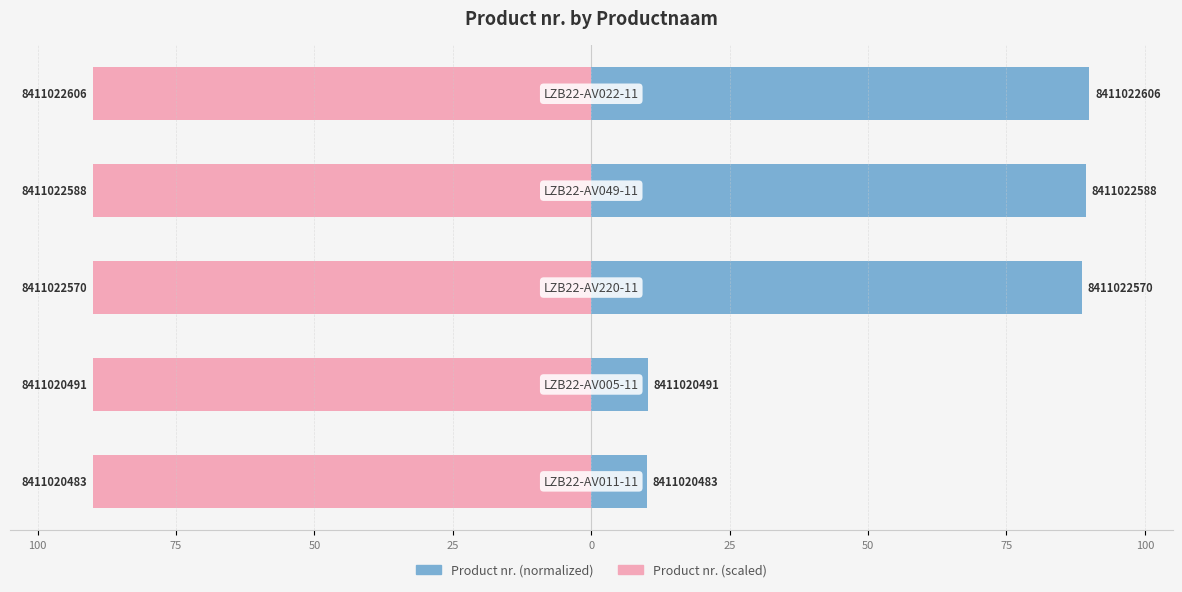

What is the maximum value shown in the chart?

90.0